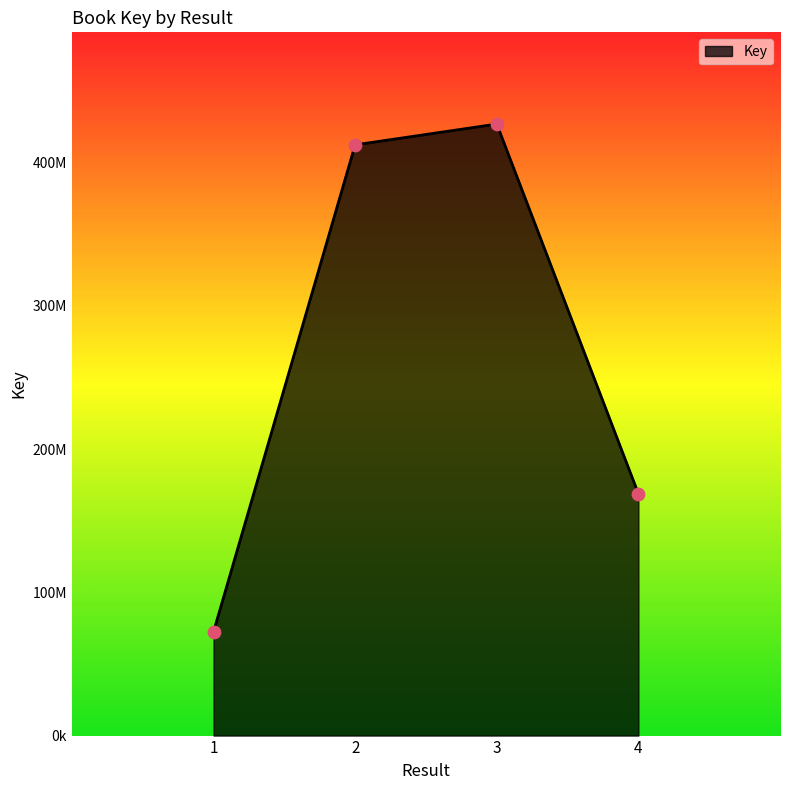

Does the chart have visible grid lines?

No